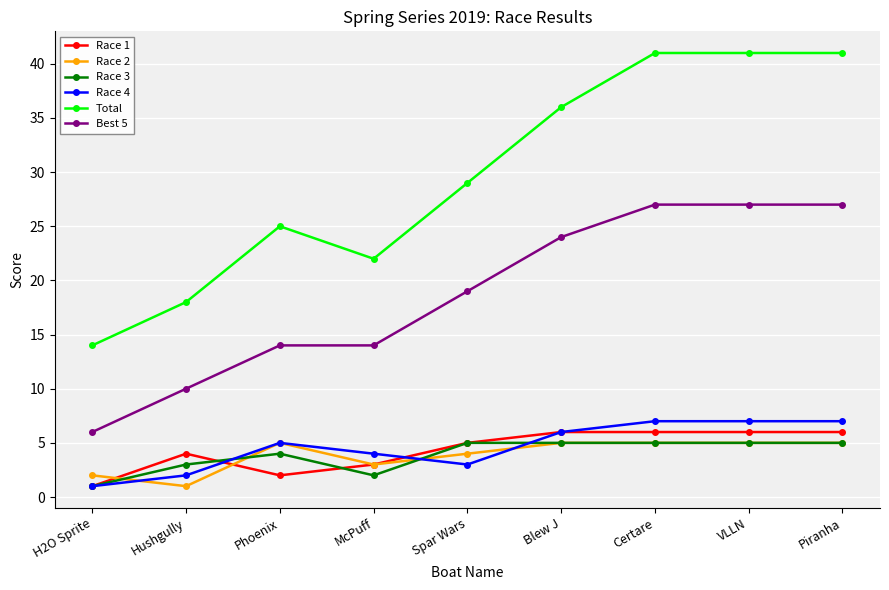

What is the value of the Race 2 point at the 2nd from the left?

1